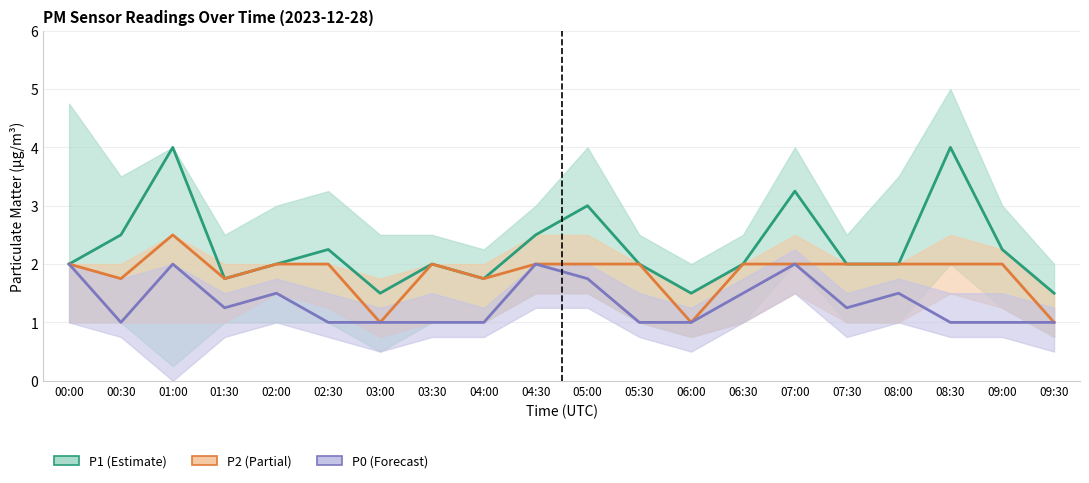

True or false: P1_center has a value of 3.2 at 07:00.

True